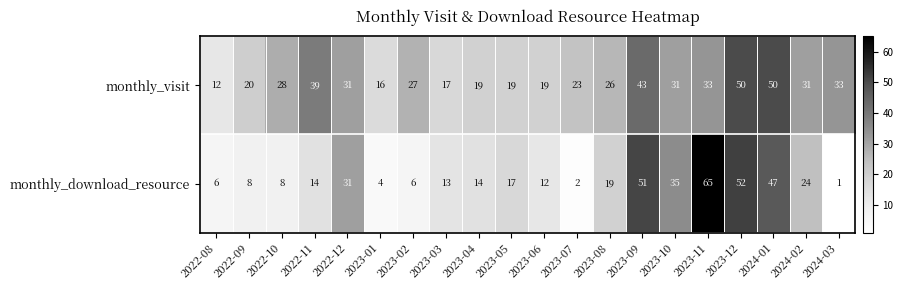

Is it true that monthly_download_resource equals 31 at 2022-12?

True